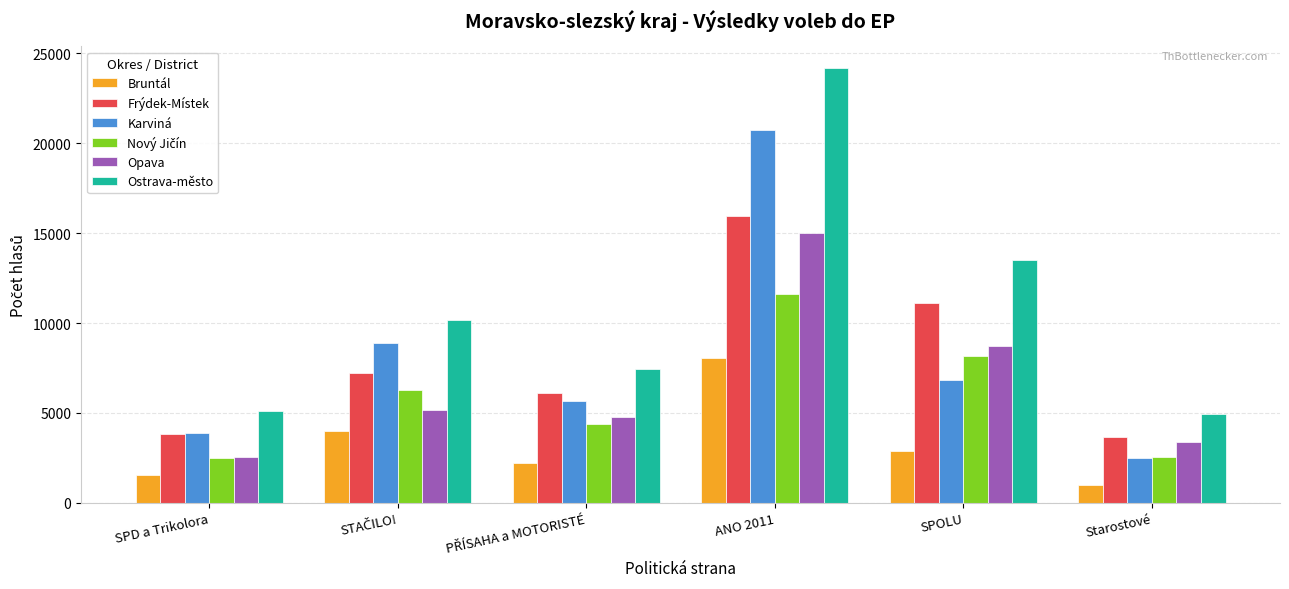

Which category has the highest value across all series?

ANO 2011